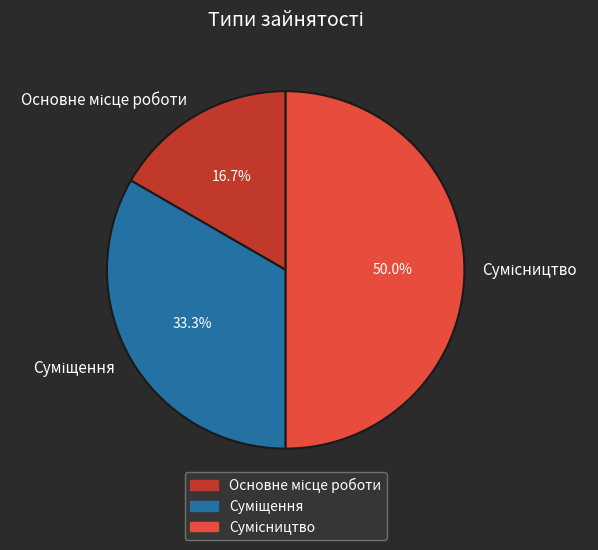

To the nearest percent, what is the average slice percentage?

33%